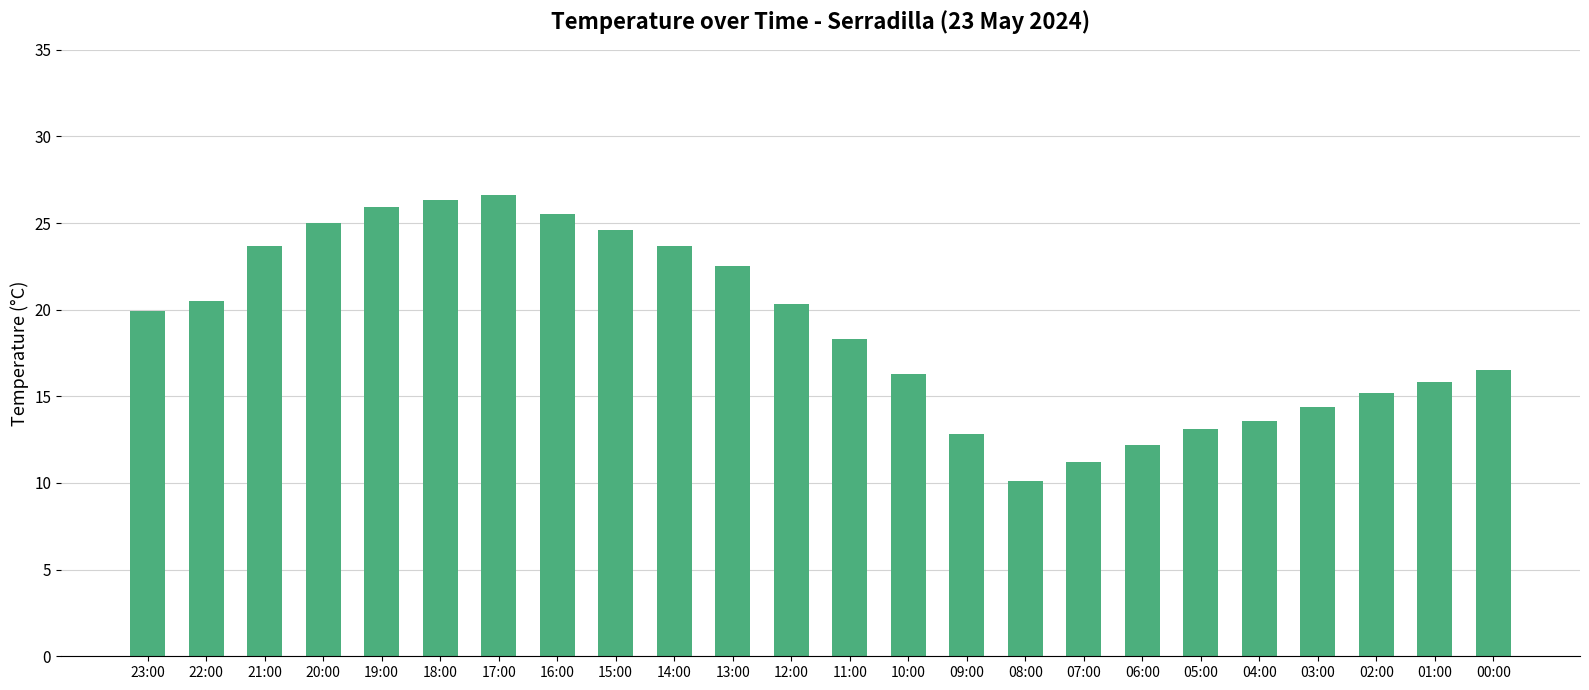

The value at 13:00 is 12.9. True or false?

False